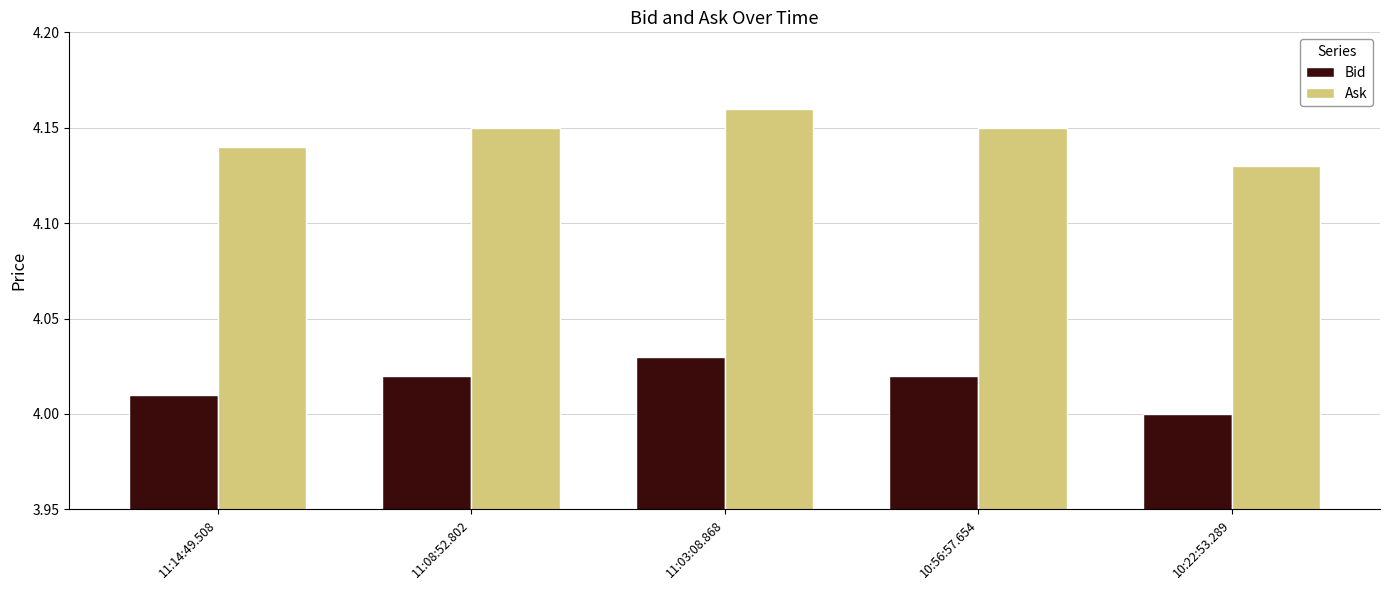

At which category does the chart reach its minimum across all series?

10:22:53.289